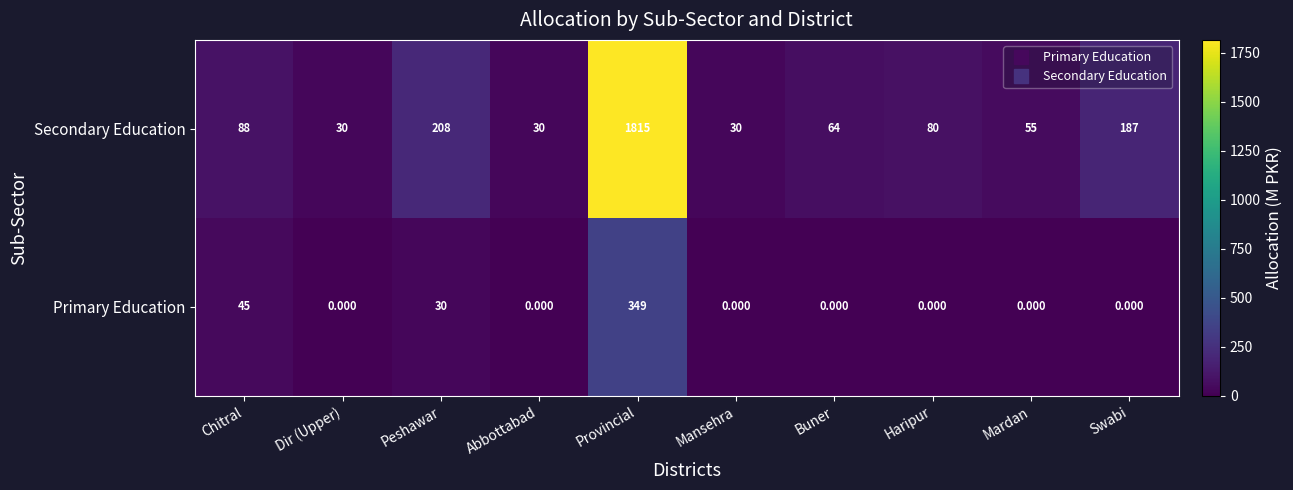

Is the value of Secondary Education at Mardan greater than the value of Primary Education at Mansehra?

Yes